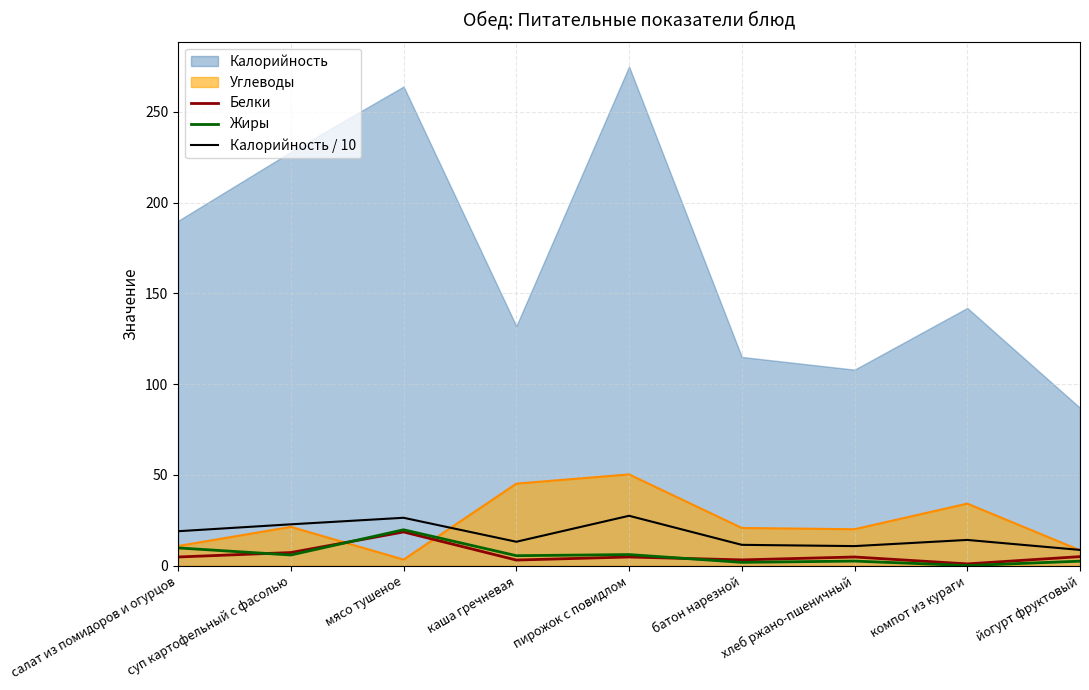

What is the highest value of the Белки series?

18.6